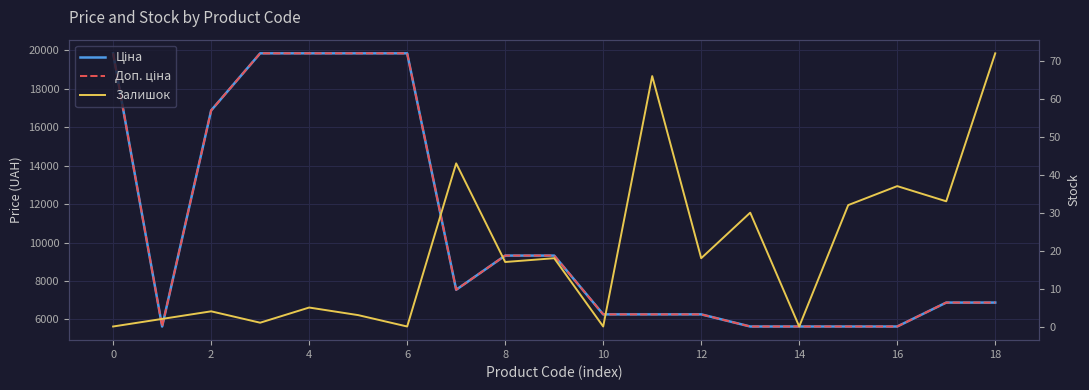

In Залишок, how many points are lower than both neighbors (excluding endpoints)?

7